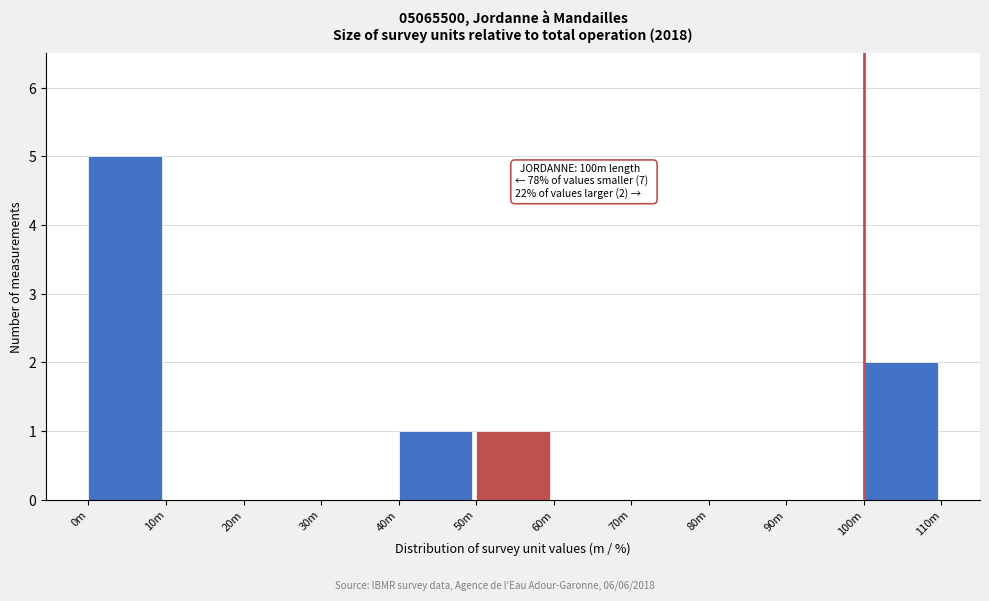

Reading left to right, what are all the values shown in this chart?

0m=5	10m=0	20m=0	30m=0	40m=1	50m=1	60m=0	70m=0	80m=0	90m=0	100m=2